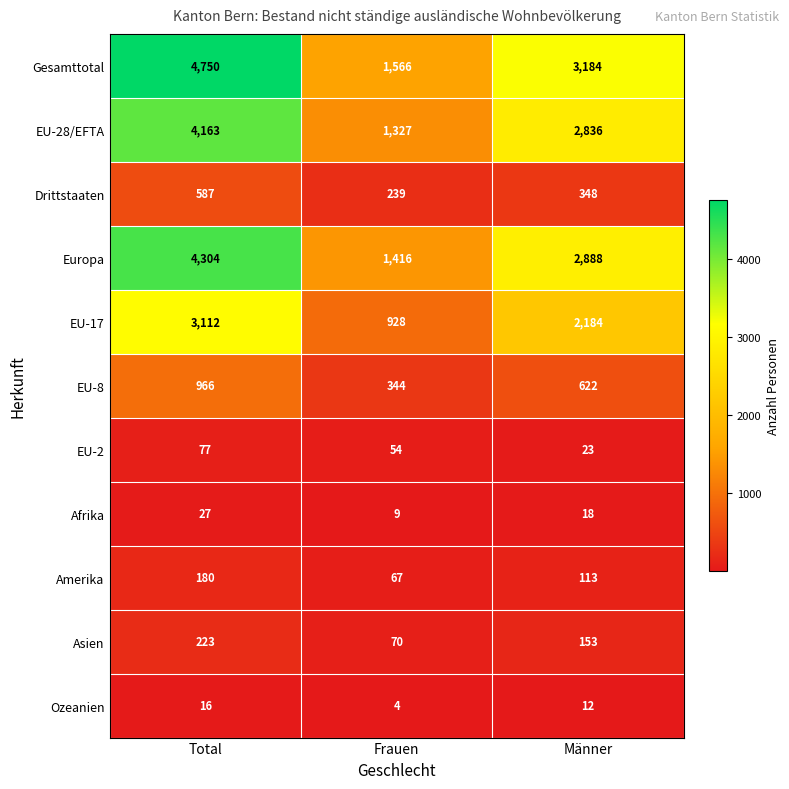

List the series in order of their peak value, lowest first.

Ozeanien, Afrika, EU-2, Amerika, Asien, Drittstaaten, EU-8, EU-17, EU-28/EFTA, Europa, Gesamttotal